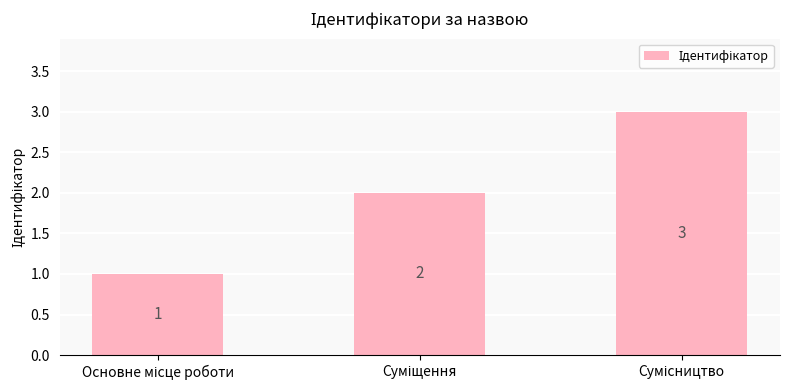

Count the values in the range 1 to 3.

3